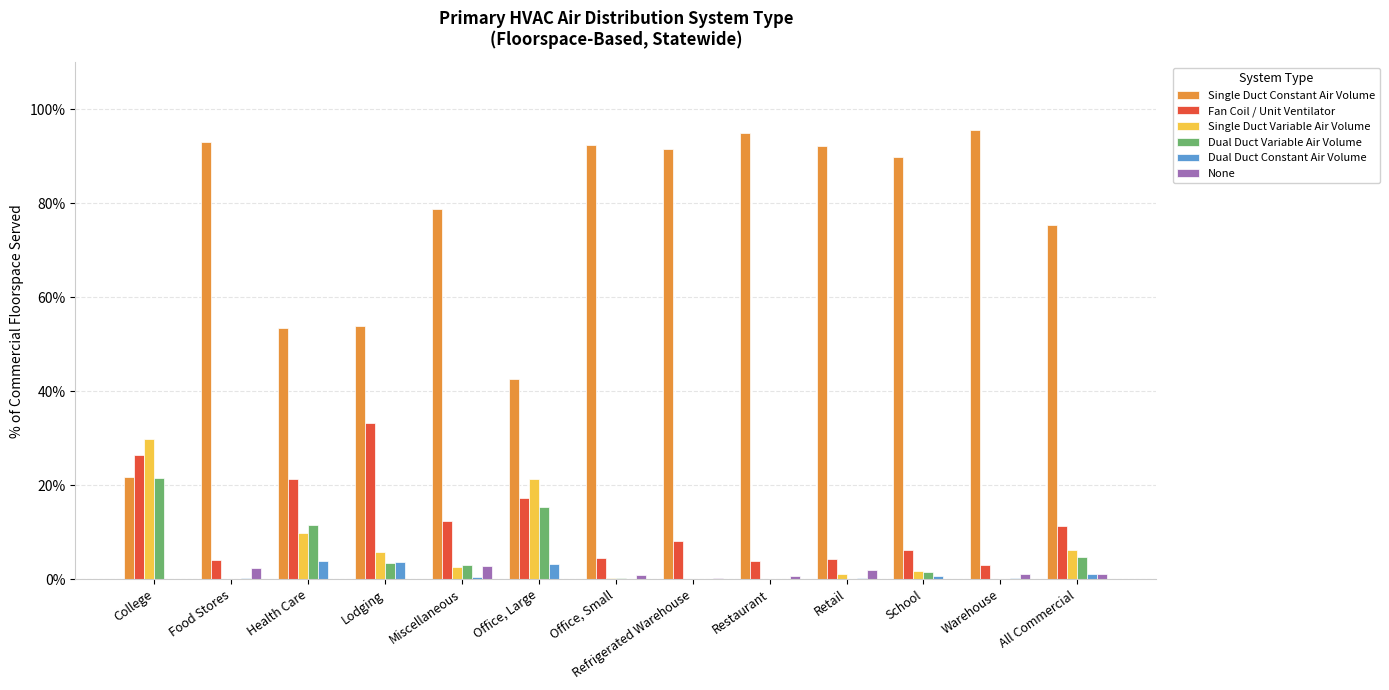

How many categories are shown in the chart?

13